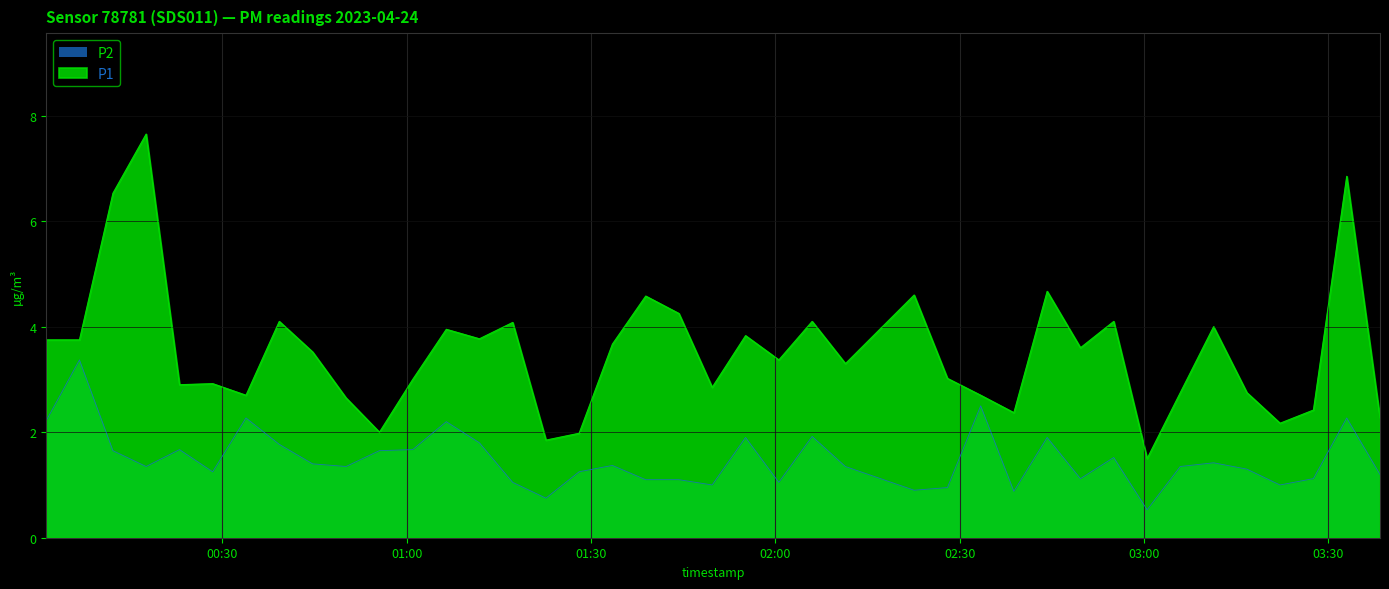

Which category has the highest value in the P1 series?

2023-04-24T00:17:36